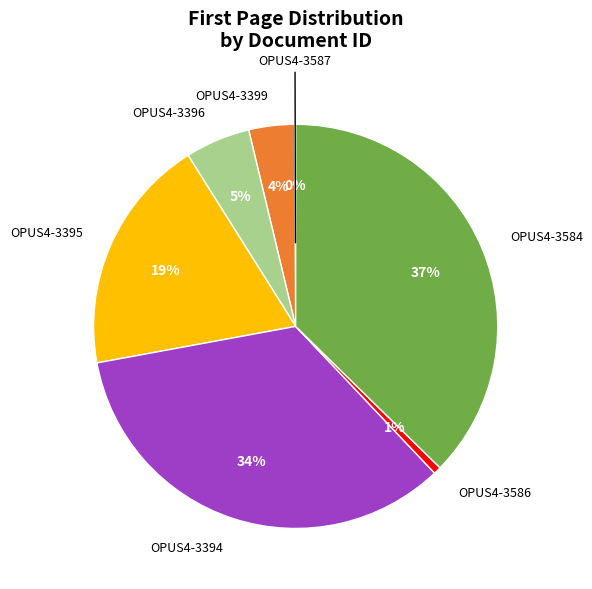

To the nearest percent, what percentage of the pie is OPUS4-3394?

34%